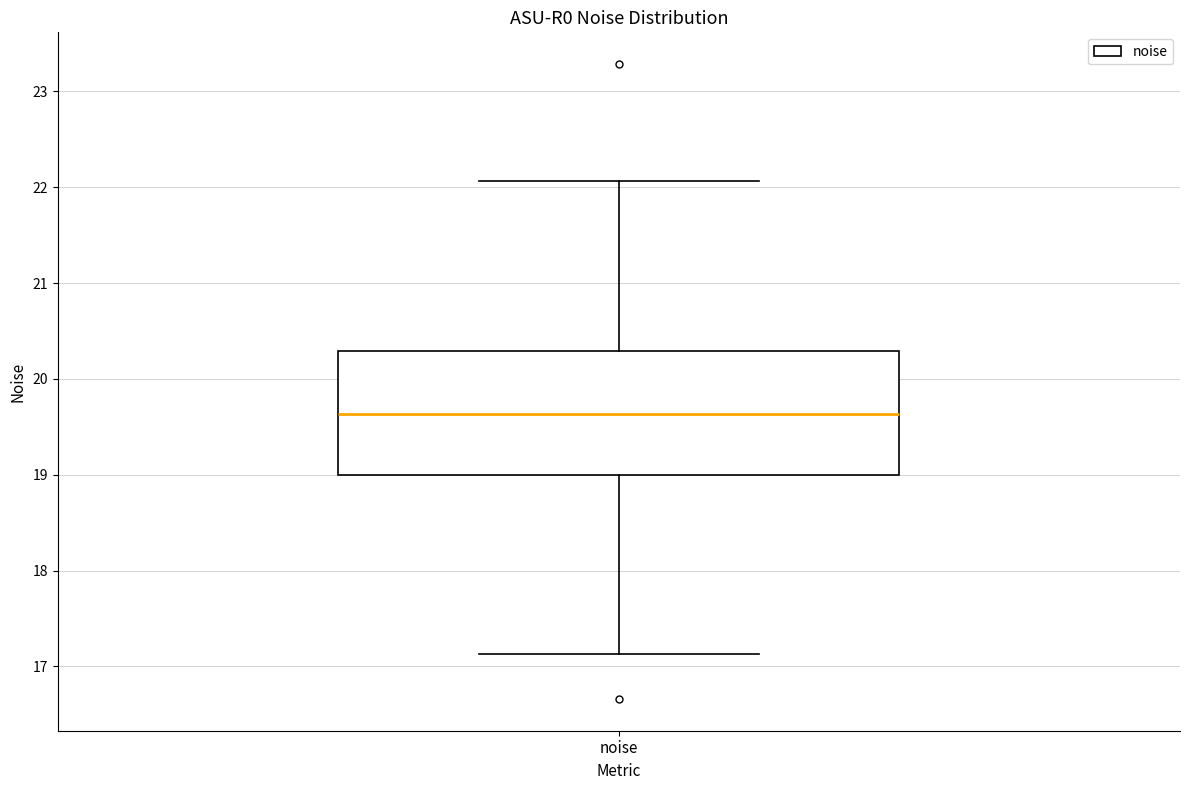

Read this box plot against the y-axis: the position of the median line, the range covered by the box, and the ends of both whiskers. The values are not printed on the chart, so give them approximately, as read against the axis.

median 19.6, box 19.0 to 20.3, whiskers 17.1 to 22.1